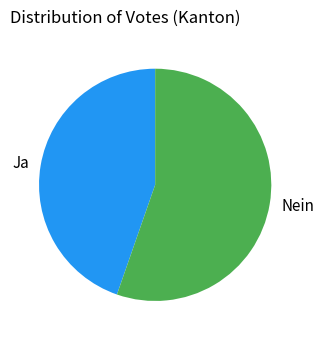

What is the ratio of the value at Ja to the value at Nein?

0.8